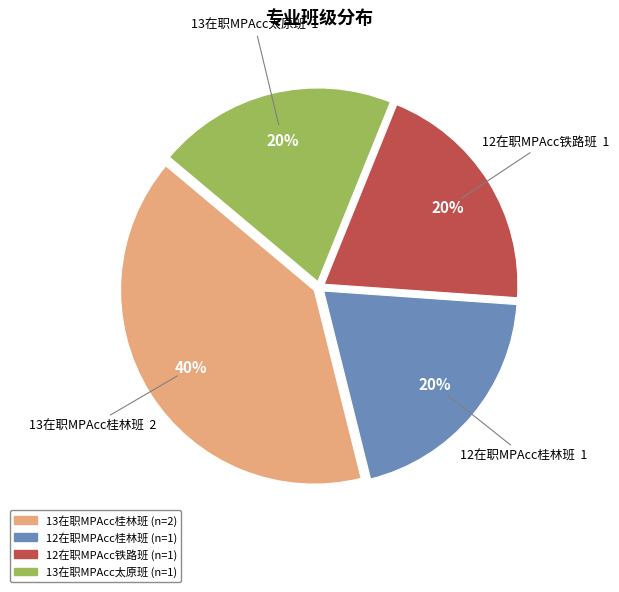

Combined, do 12在职MPAcc铁路班 and 13在职MPAcc太原班 account for over 50%?

No